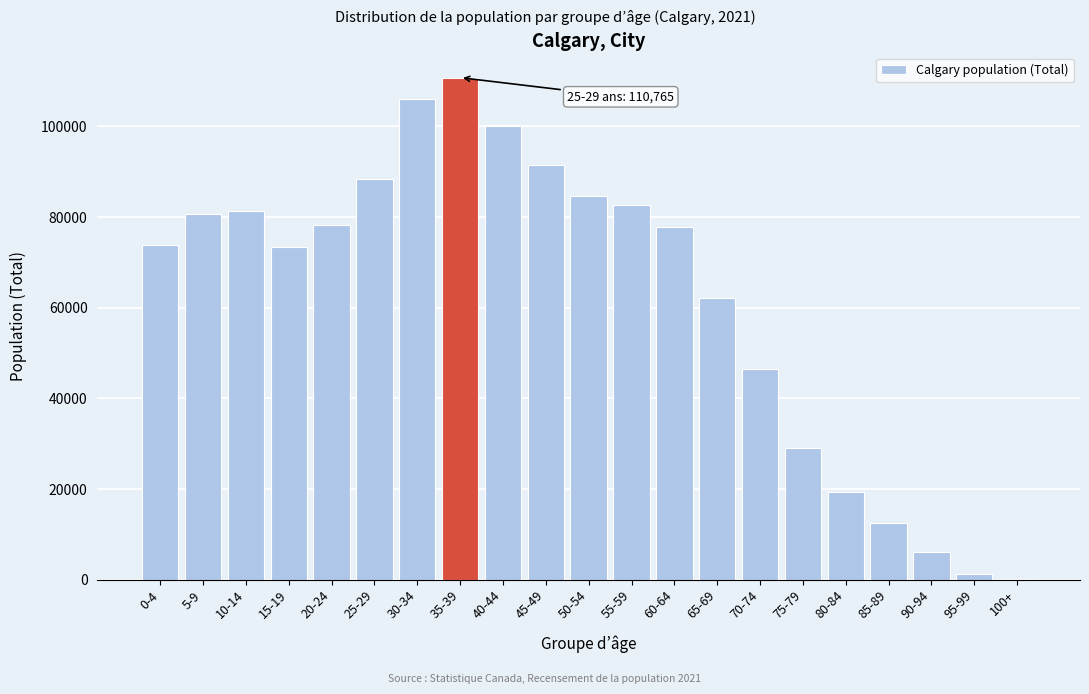

At which label is the value closest to 55480?

65-69